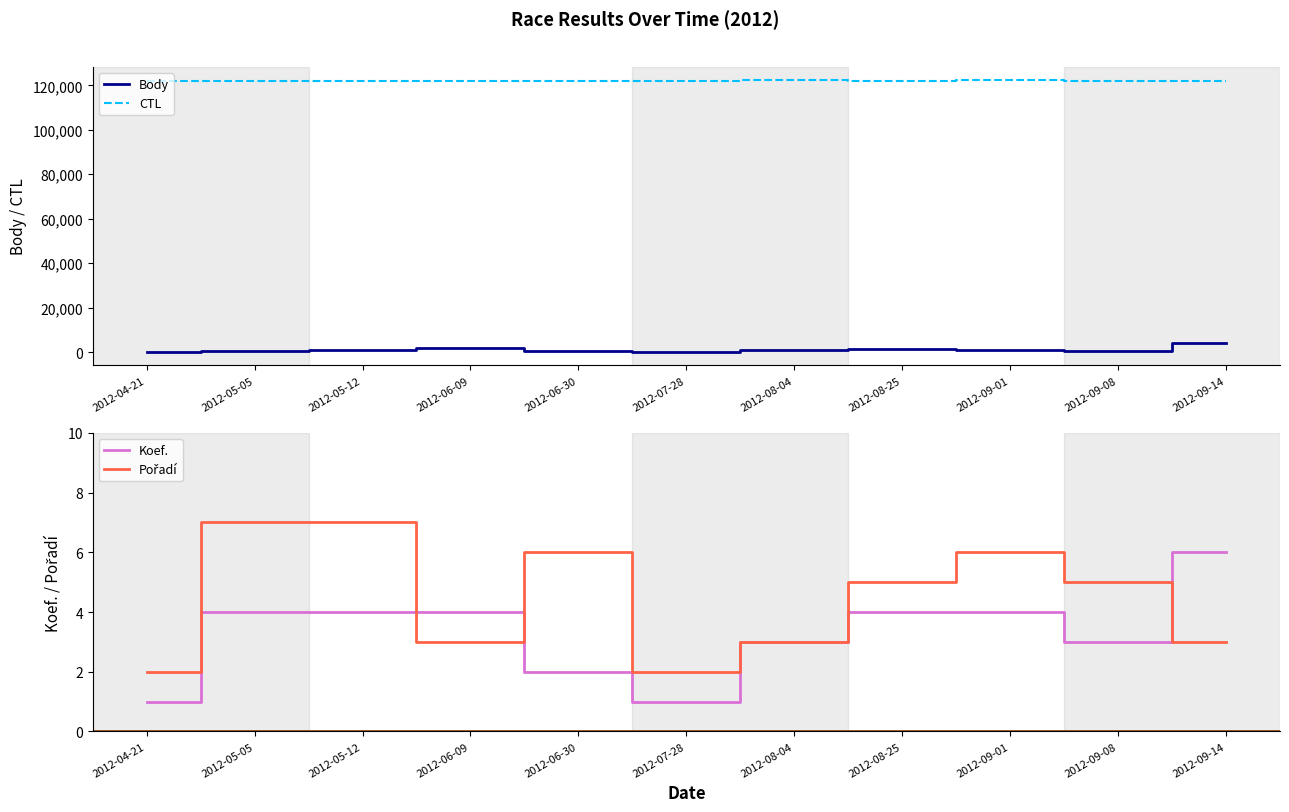

Is it true that Koef. equals 3 at 2012-08-04?

True